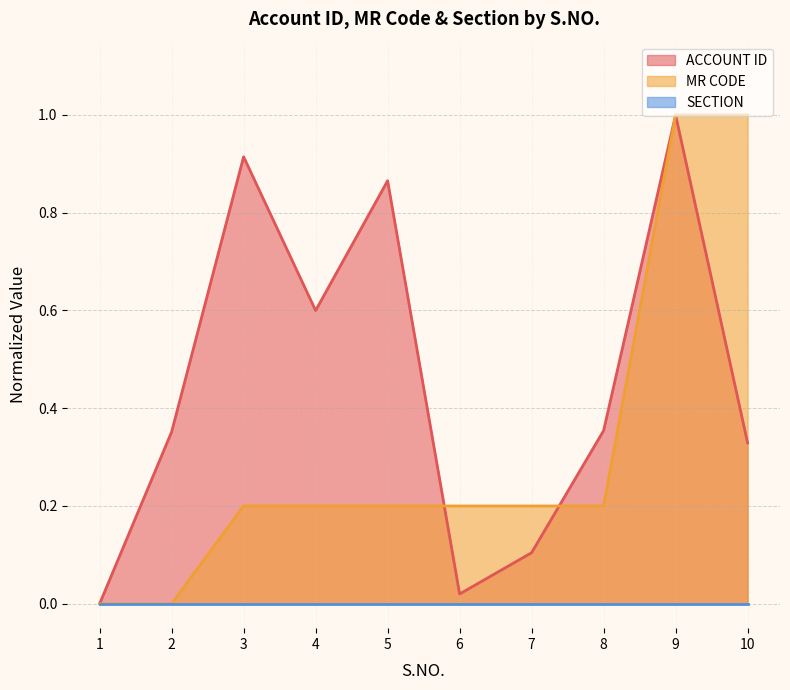

What is the approximate value of MR CODE at 8?

0.2